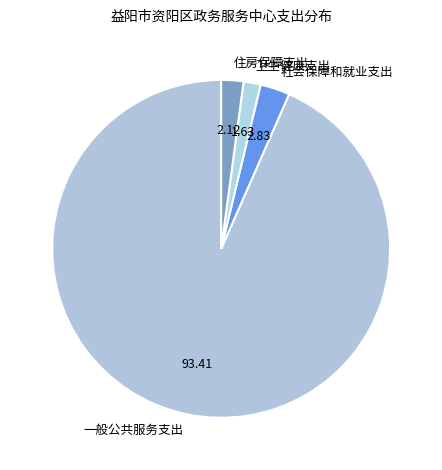

Which category has the biggest portion of the pie?

一般公共服务支出